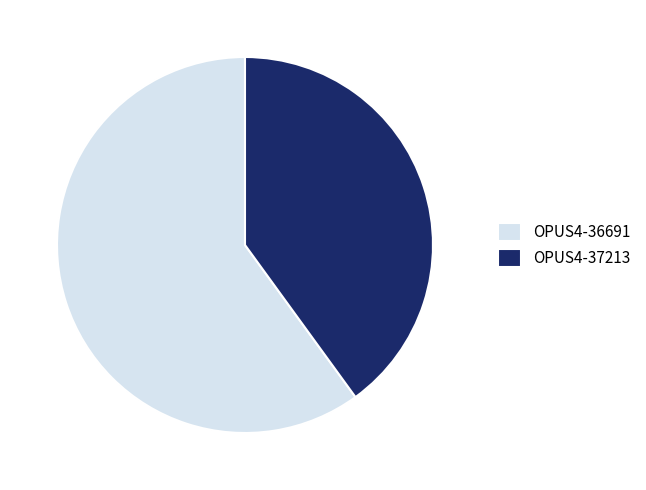

What is the ratio of the value at OPUS4-37213 to the value at OPUS4-36691?

0.7